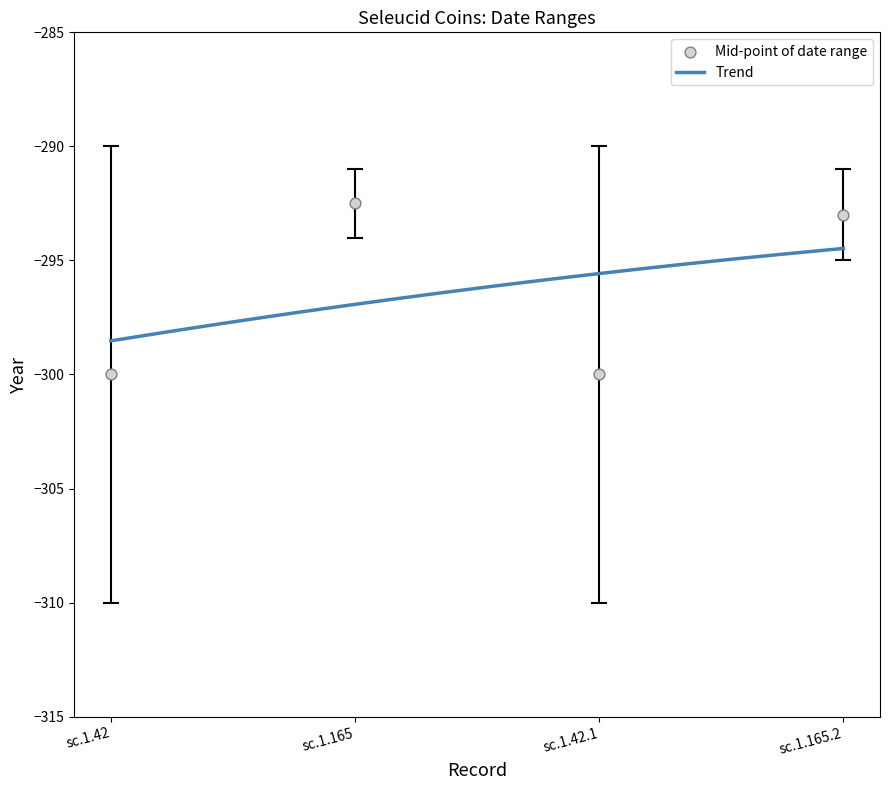

Is the value of Év végéig at sc.1.42 greater than the value of Dátumtól at sc.1.42?

Yes